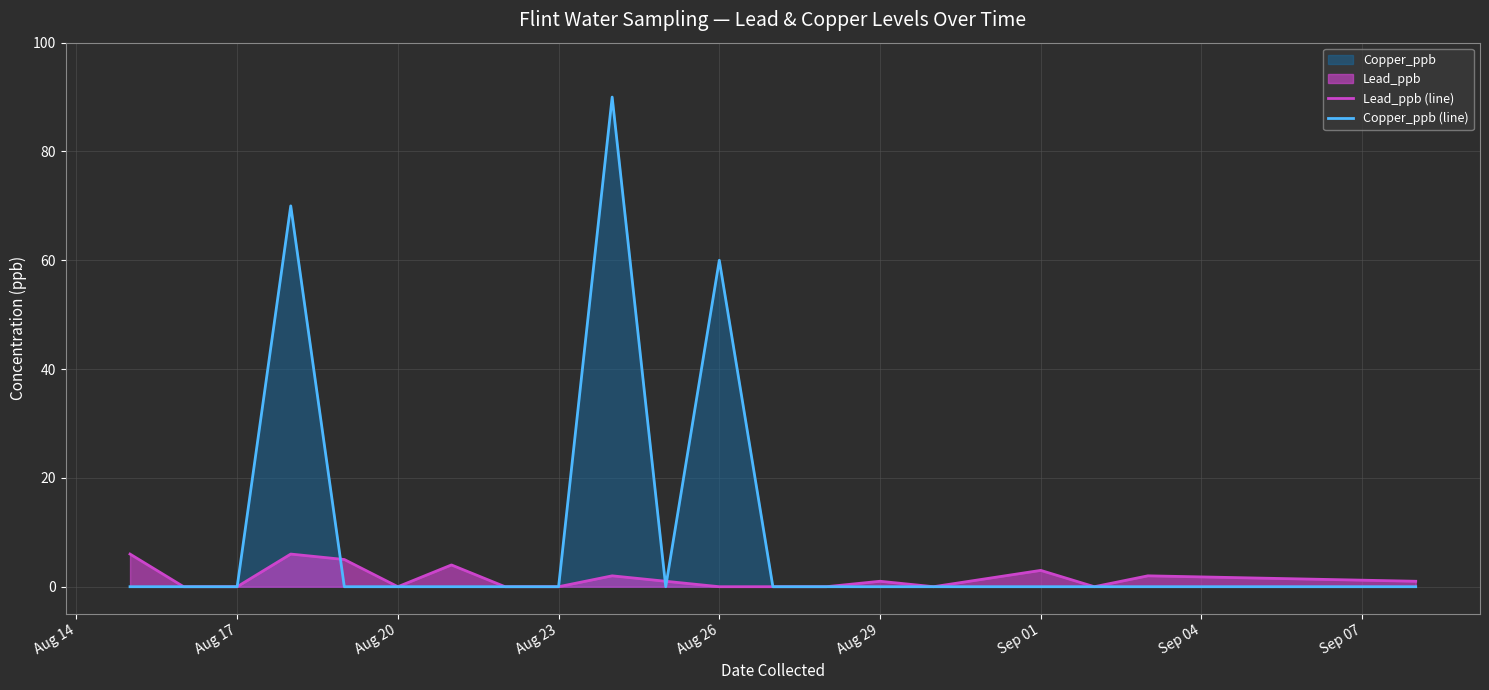

True or false: Copper_ppb (line) has more than 2 points higher than both neighbors.

True